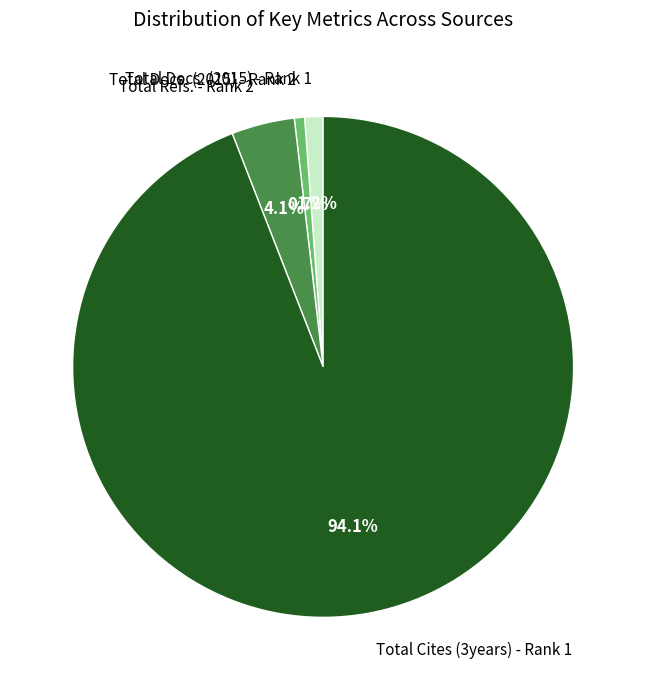

Is there a majority slice in this chart?

Yes